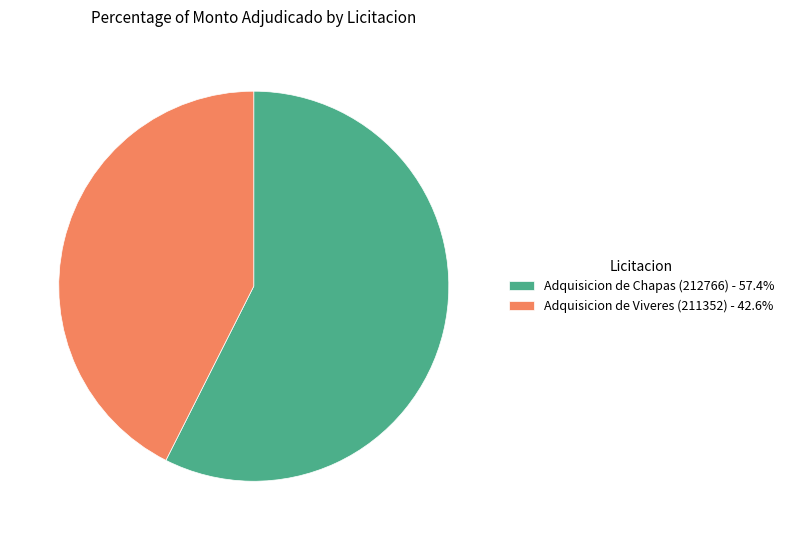

What is the ratio of the value at Adquisicion de Viveres (211352) to the value at Adquisicion de Chapas (212766)?

0.7